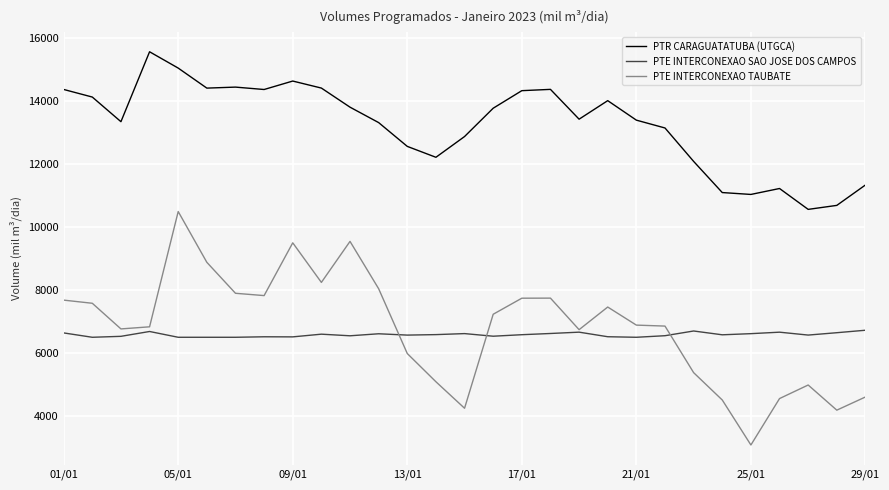

Which series has the widest spread of values?

PTE INTERCONEXAO TAUBATE